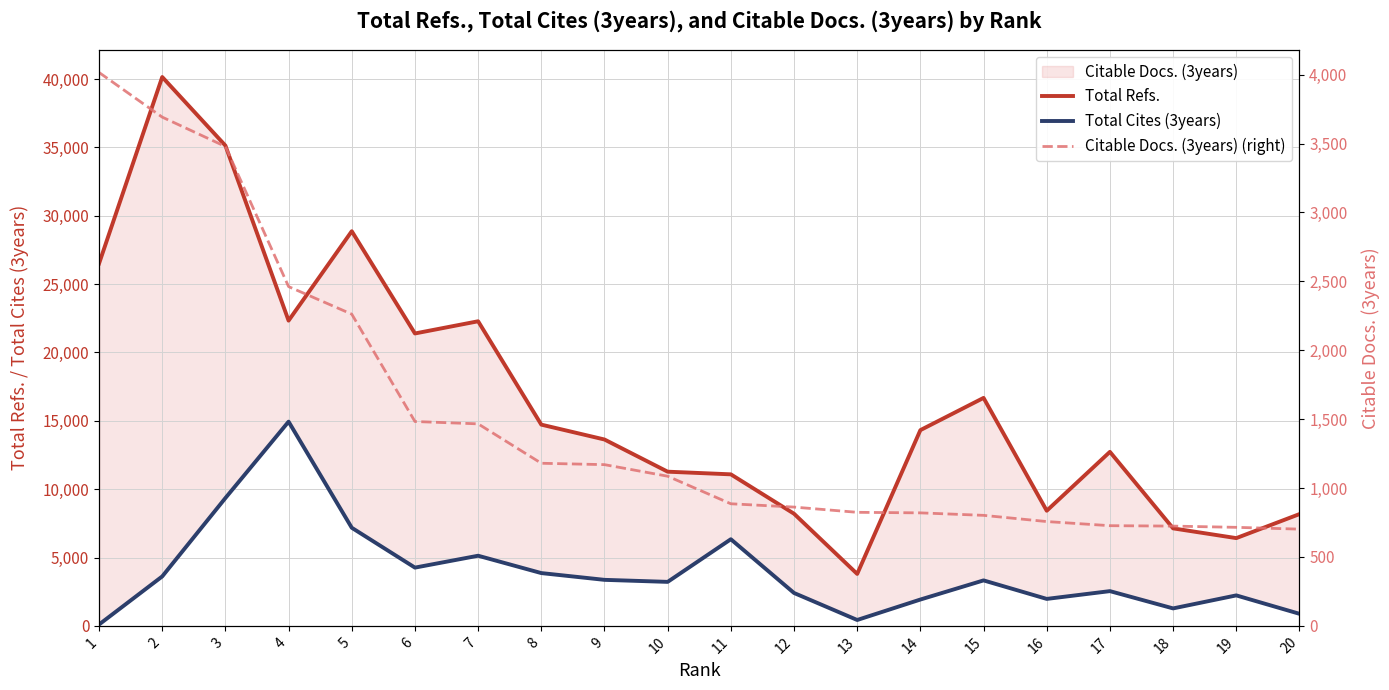

At which category is the sum across all series the highest?

3